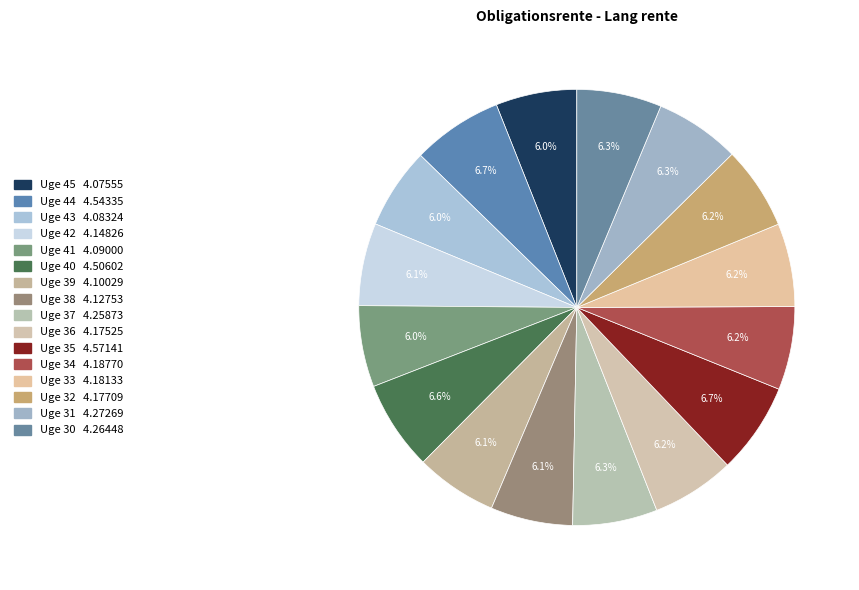

Is there any slice that represents more than half of the pie?

No